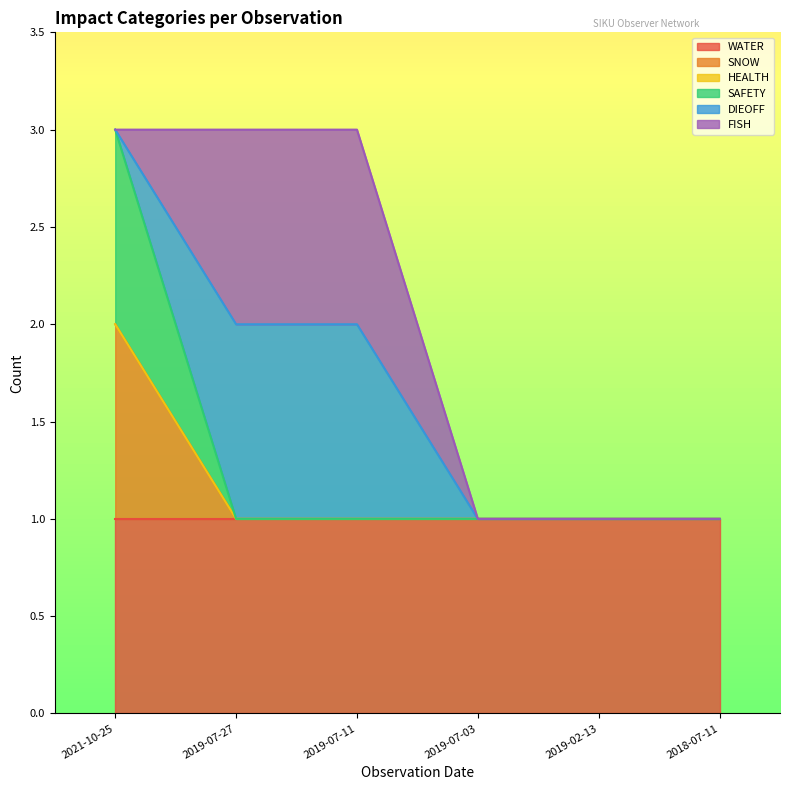

At which label is SNOW closest to 0?

2019-07-27